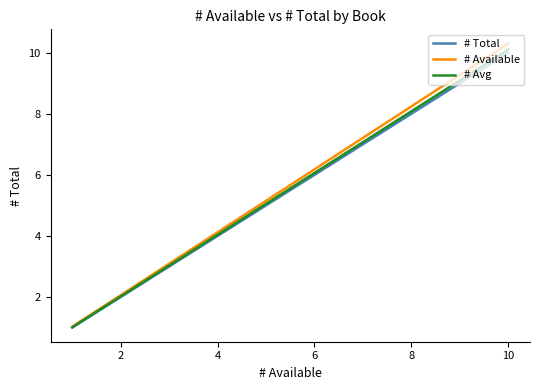

Which series has the widest spread of values?

# Available